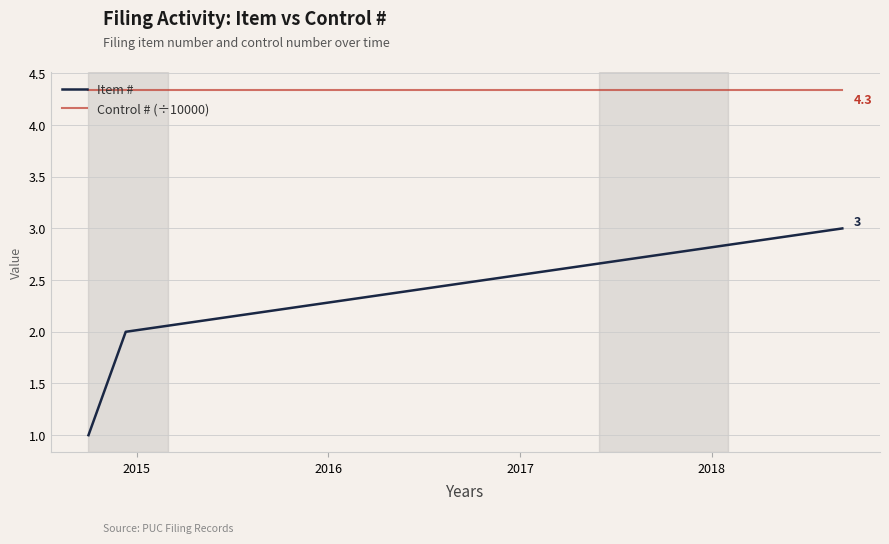

Which series has the widest spread of values?

Item #